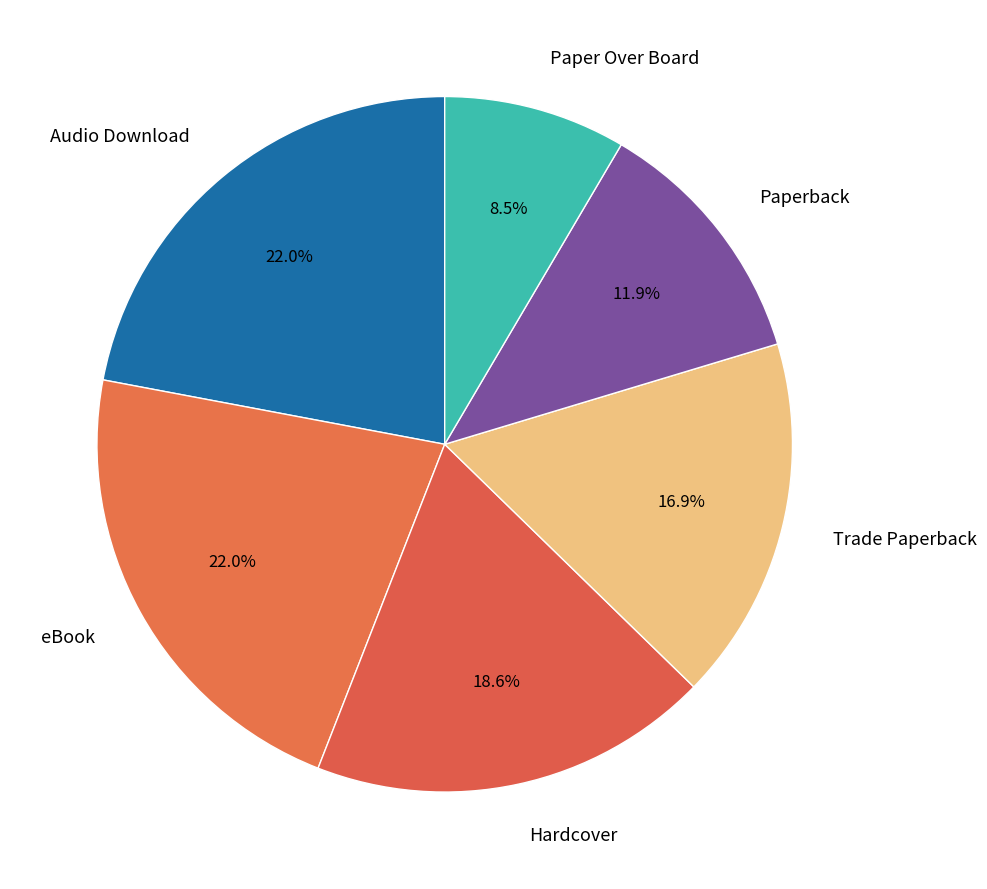

Count the number of slices in the pie.

6